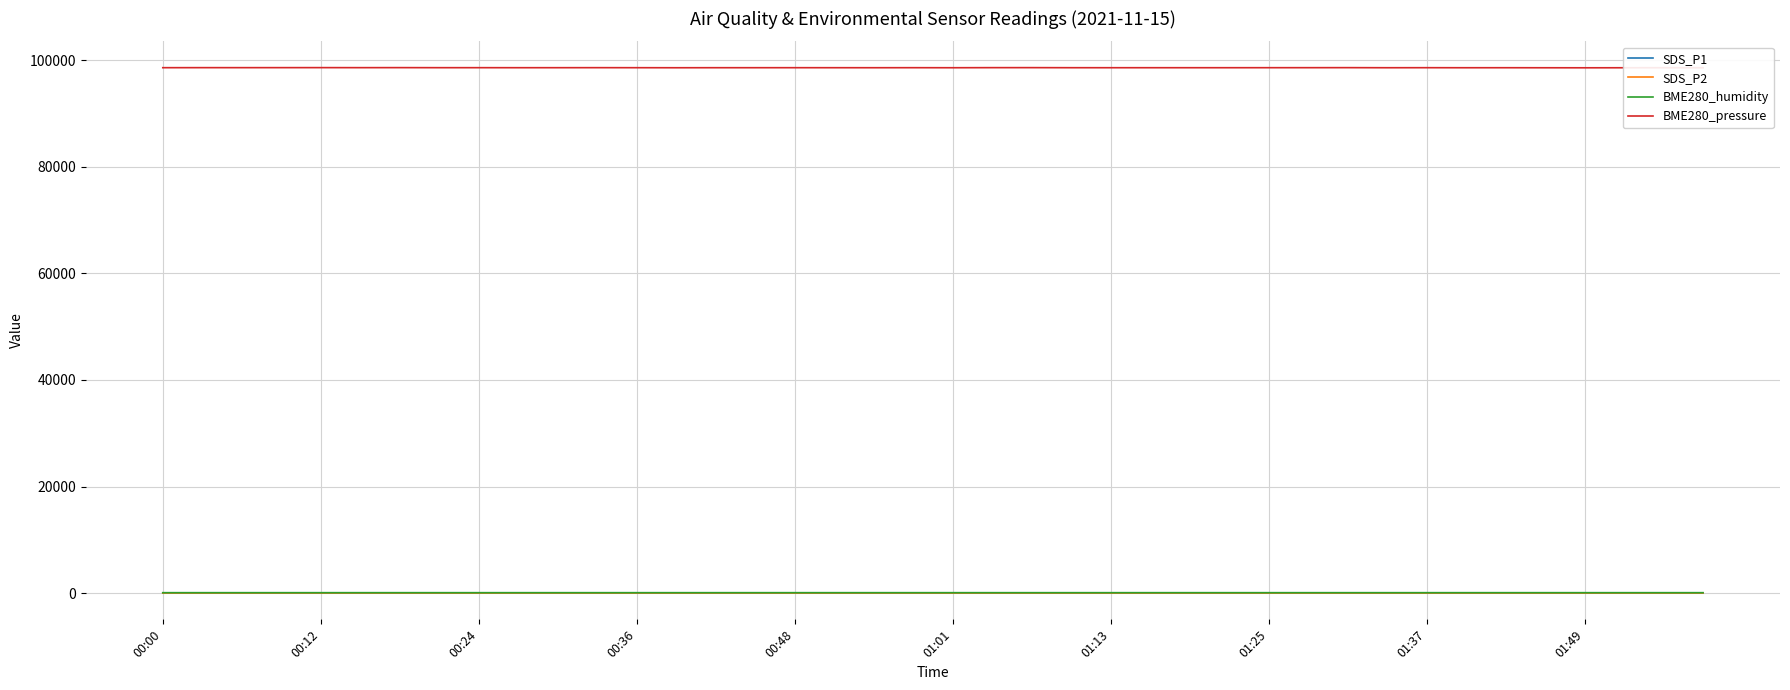

True or false: SDS_P1 and BME280_pressure intersect in this chart.

False